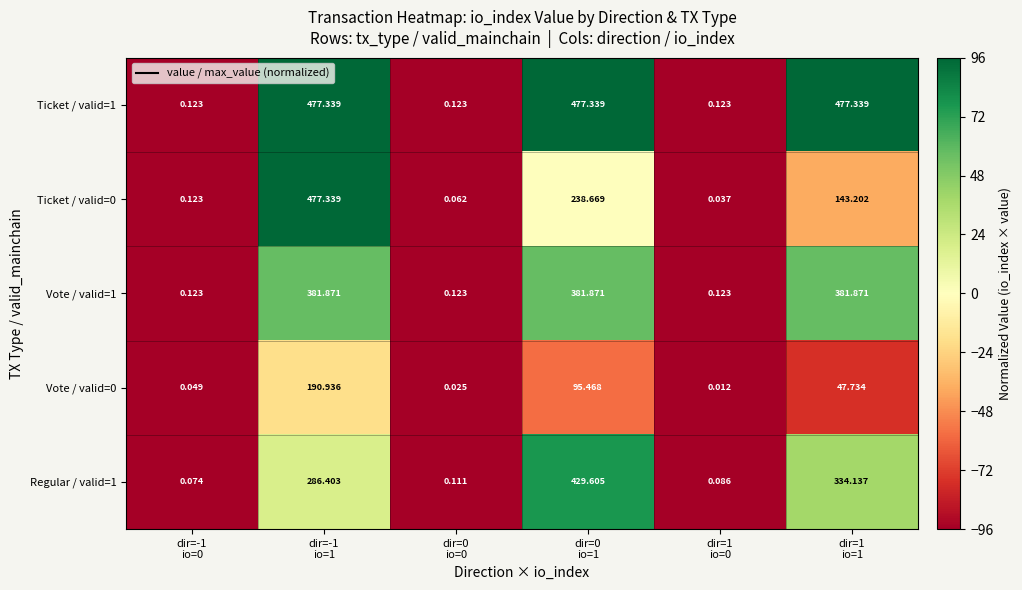

How many categories are shown in the chart?

6